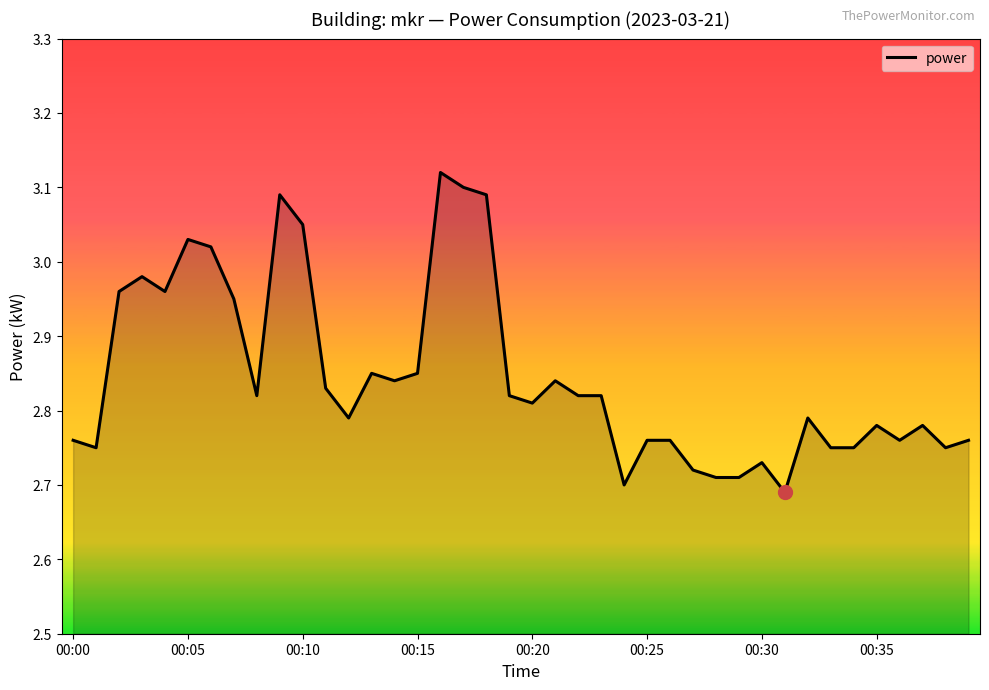

What is the difference between the maximum and minimum values?

0.4